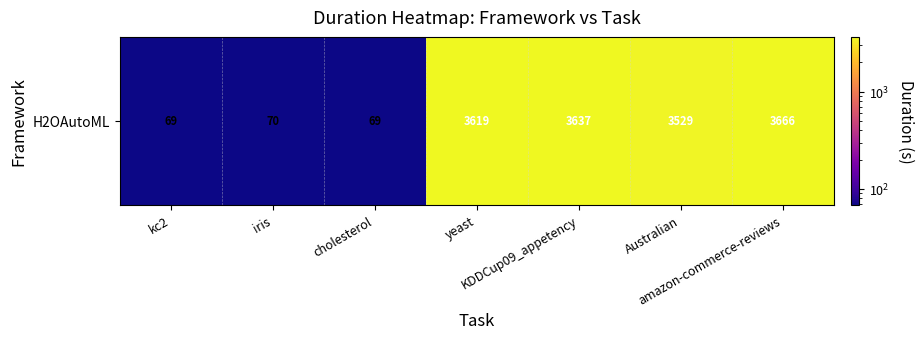

Rank the categories by value from highest to lowest.

amazon-commerce-reviews, KDDCup09_appetency, yeast, Australian, iris, kc2, cholesterol